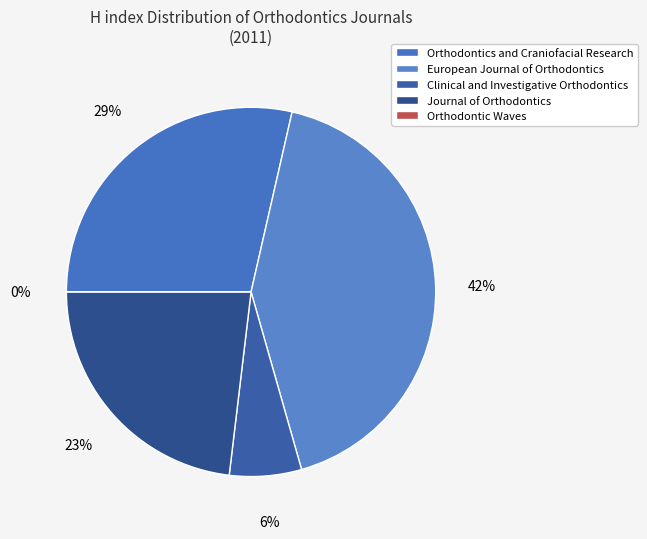

Count the number of slices in the pie.

5